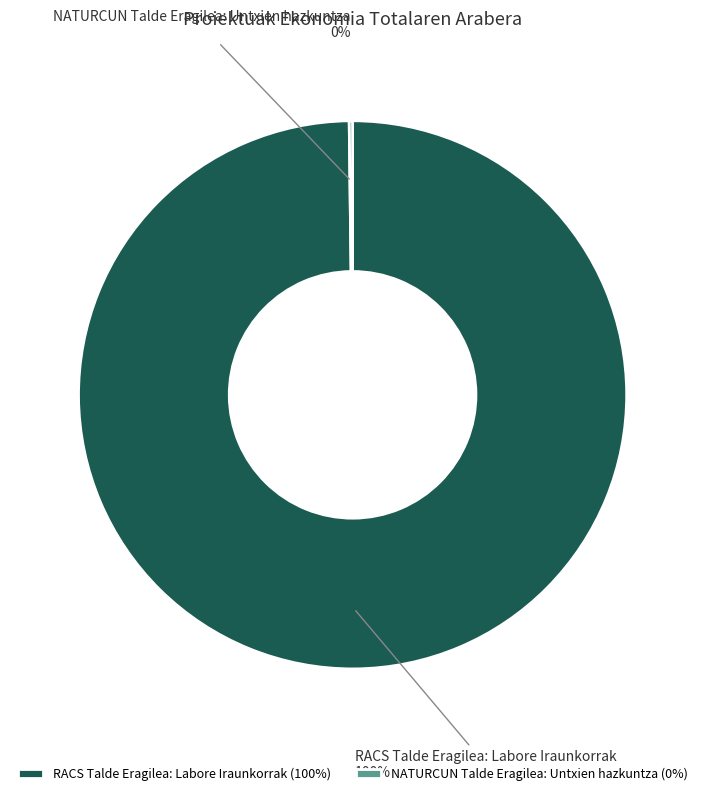

What percentage is the RACS Talde Eragilea: Labore Iraunkorrak slice, to the nearest percent?

100%